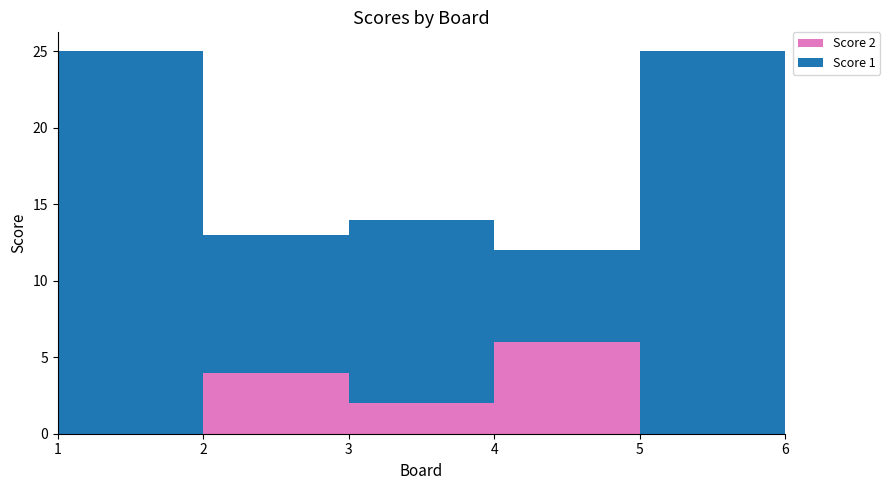

Reading left to right, what are all the values shown in this chart?

Score 1: 1=25	2=9	3=12	4=6	5=25	6=9
Score 2: 1=0	2=4	3=2	4=6	5=0	6=5